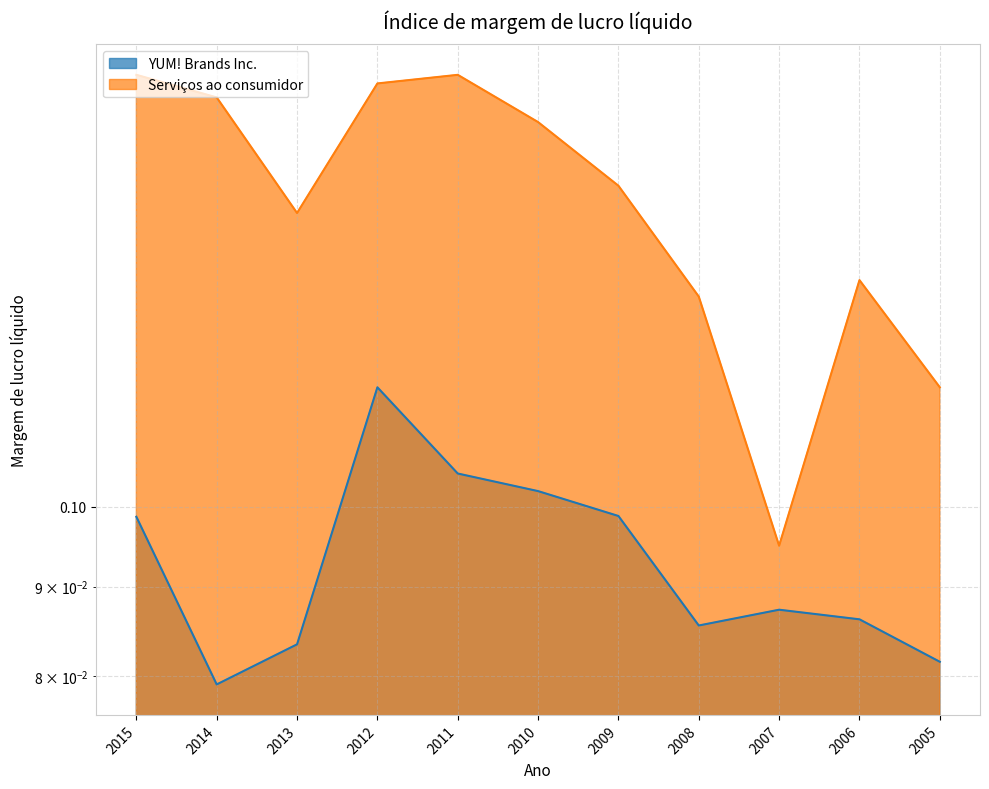

True or false: Serviços ao consumidor and YUM! Brands Inc. cross at least once.

False